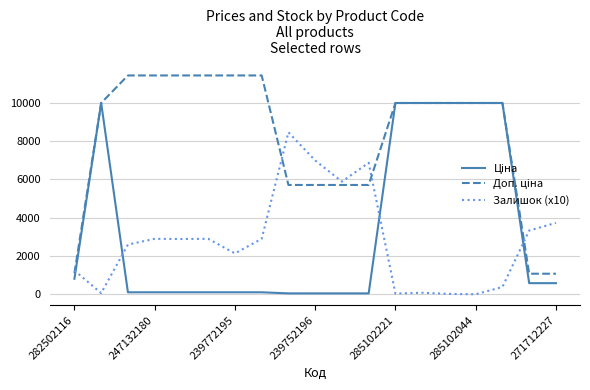

What is the maximum value shown in the chart?

11410.0